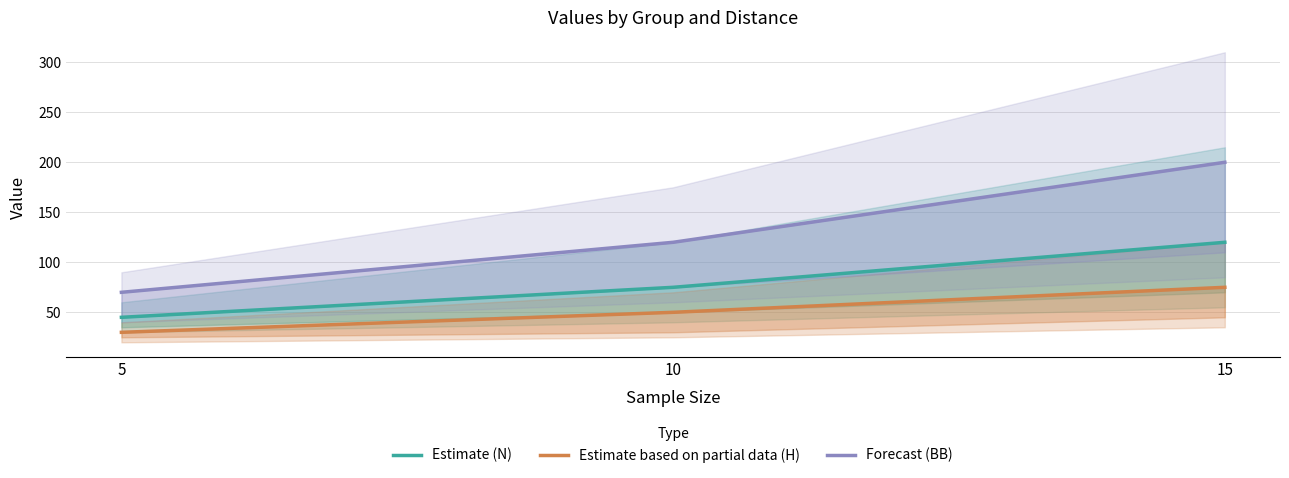

What is the value of the Forecast (BB) point at the 3rd from the left?

200